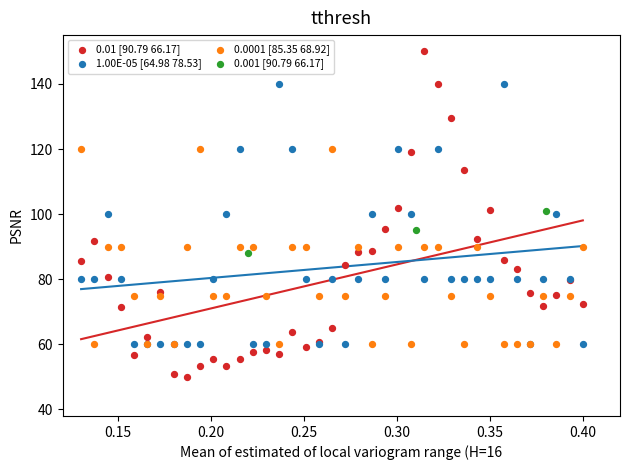

What are all the series names shown in the legend?

0.01 [90.79 66.17], 1.00E-05 [64.98 78.53], 0.0001 [85.35 68.92], 0.001 [90.79 66.17]